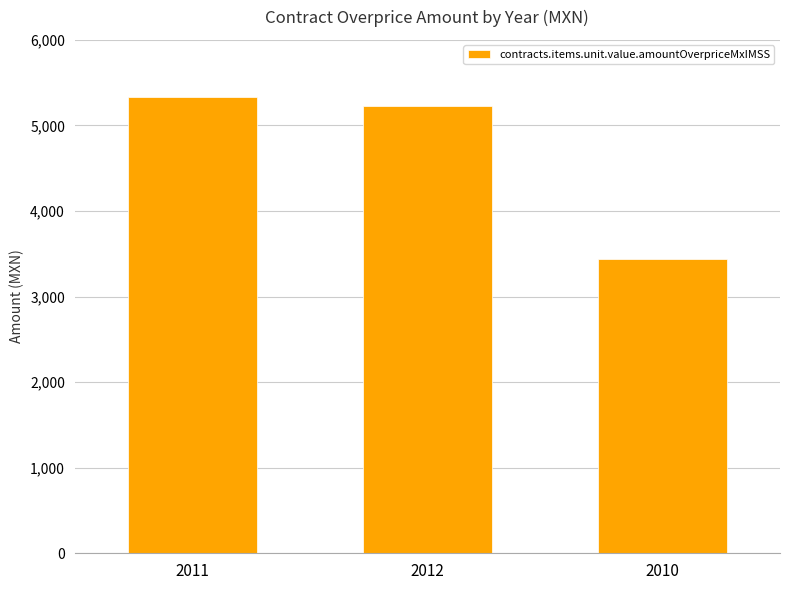

What is the average value?

4667.2